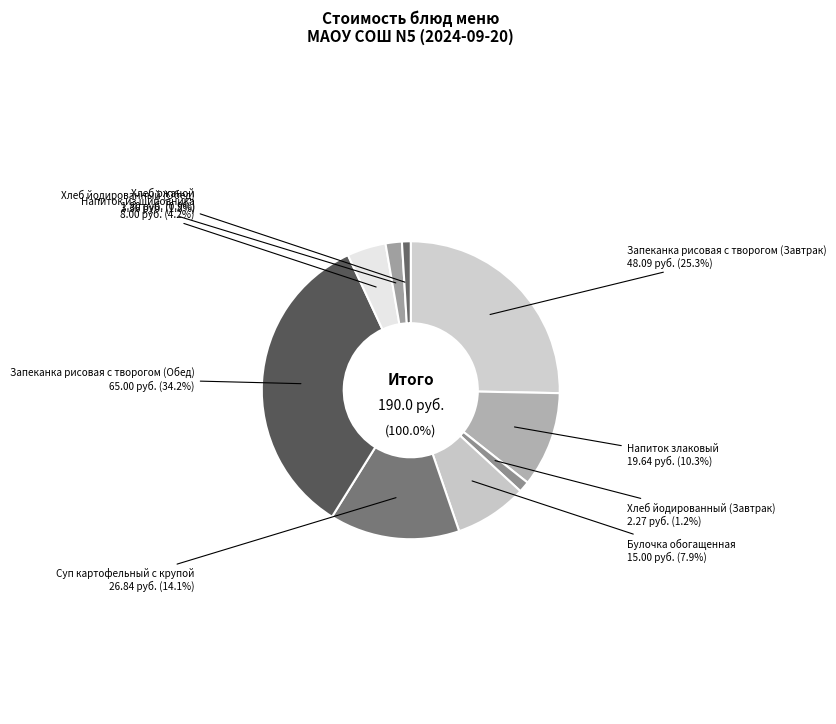

The Булочка обогащенная slice represents 1% of the pie. True or false?

False